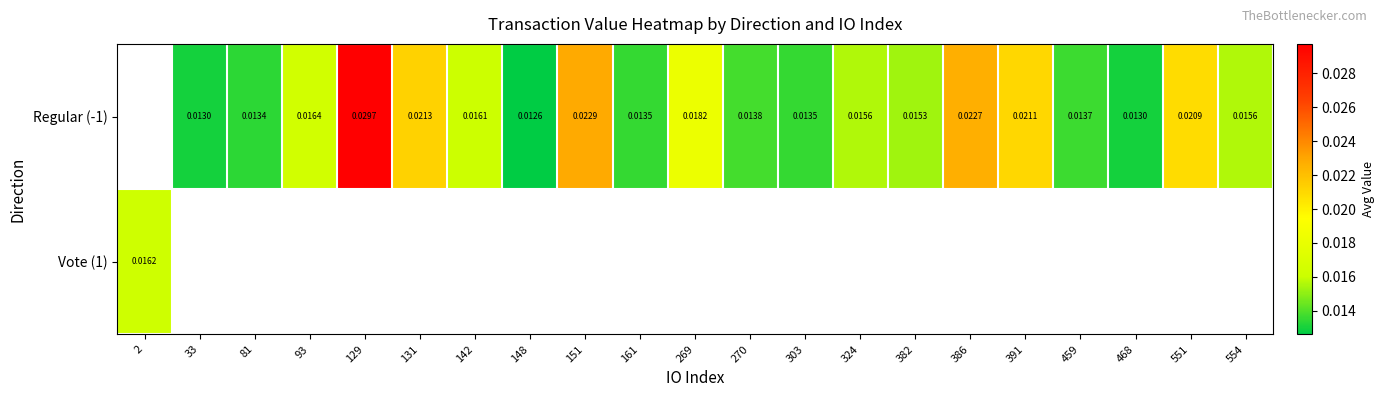

Between 93 and 382, which series saw the biggest shift?

Regular (-1)